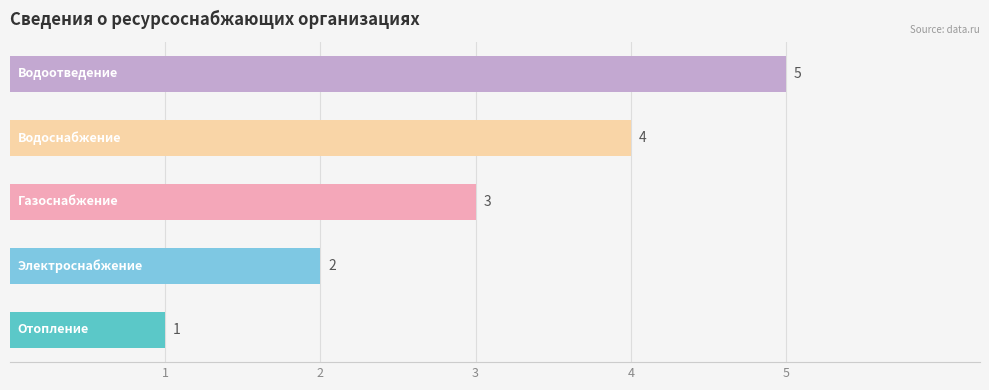

How many data points are less than 3?

2